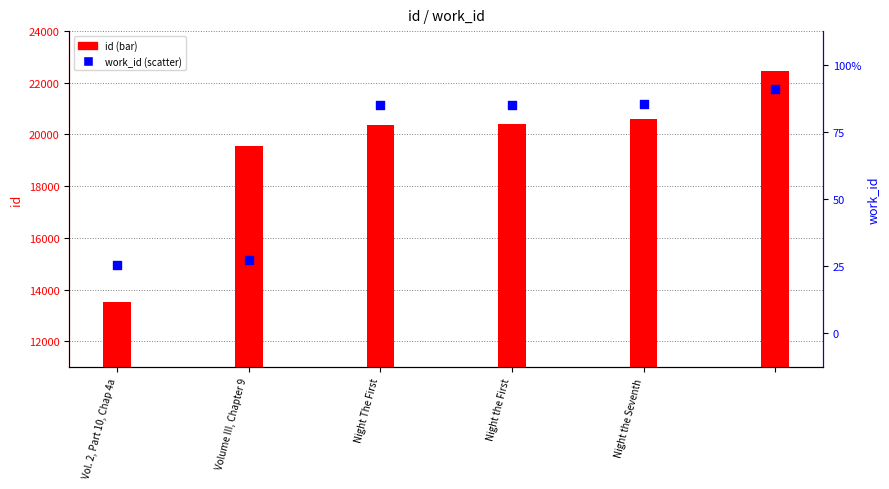

Which series contains the highest Y value?

id